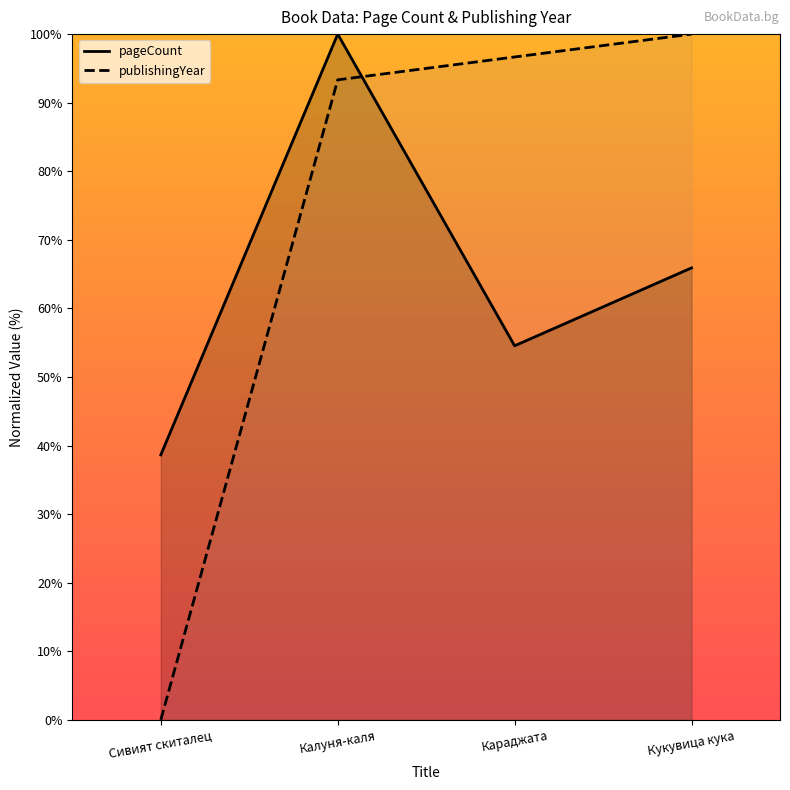

How many data points does each series have?

4